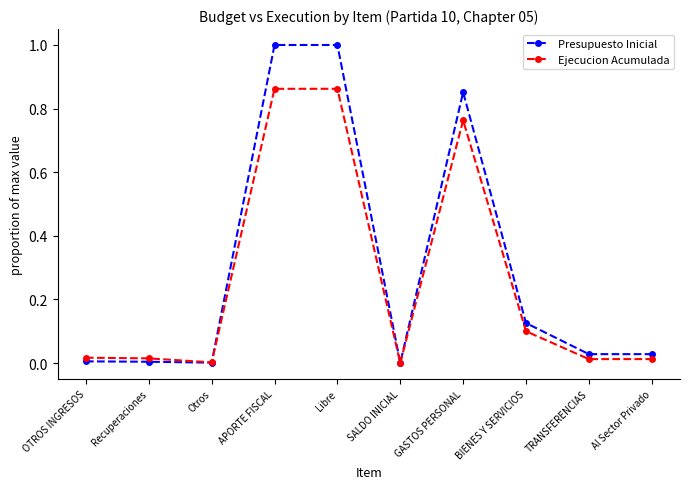

What is the label of the 4th point from the left?

APORTE FISCAL